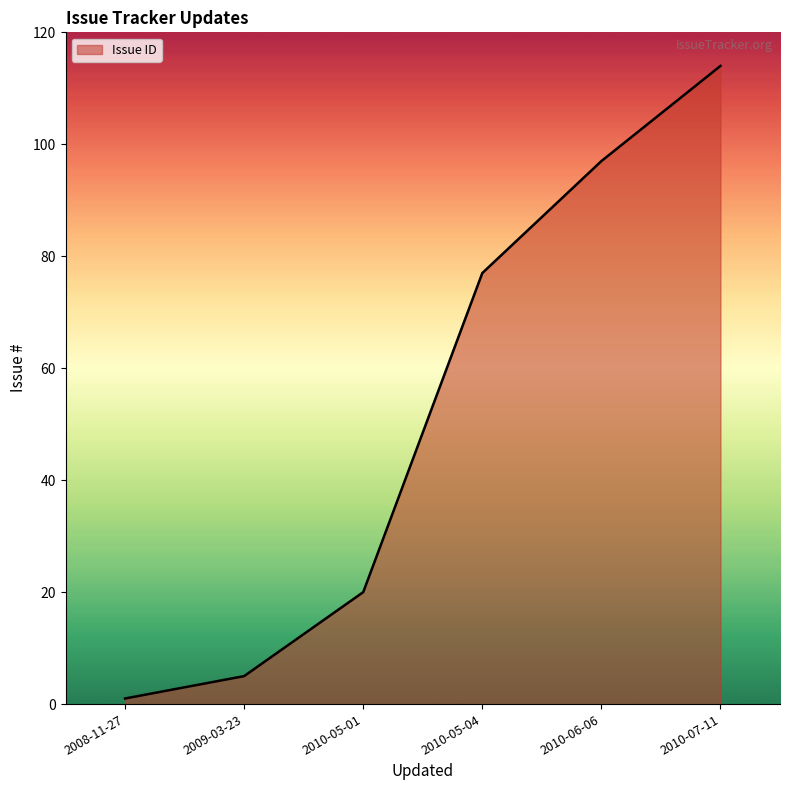

What is the difference between the maximum and second lowest values?

109